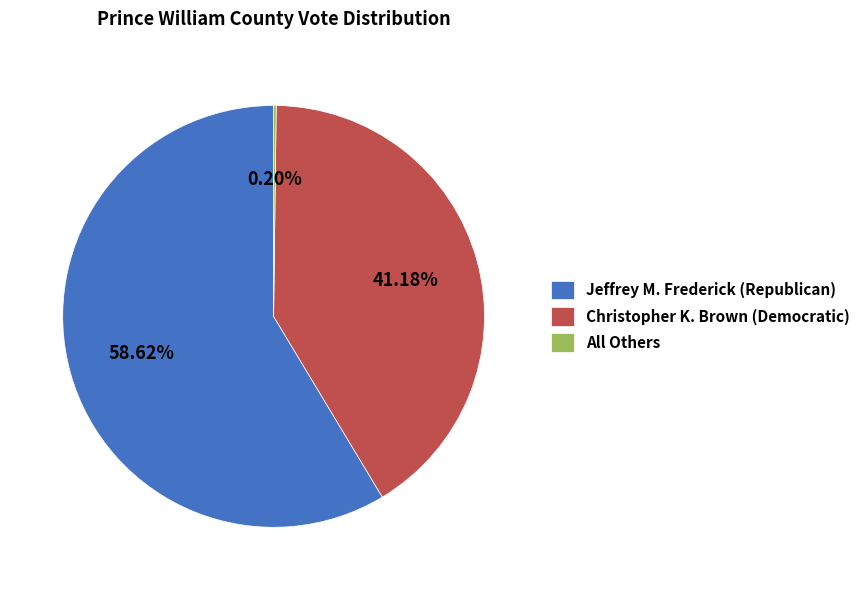

Which category has the biggest portion of the pie?

Jeffrey M. Frederick (Republican)